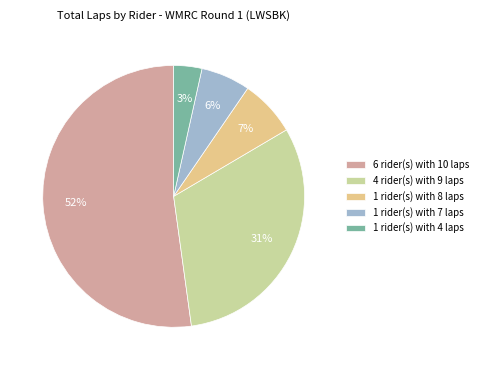

The 1 rider(s) with 4 laps slice represents 3% of the pie. True or false?

True